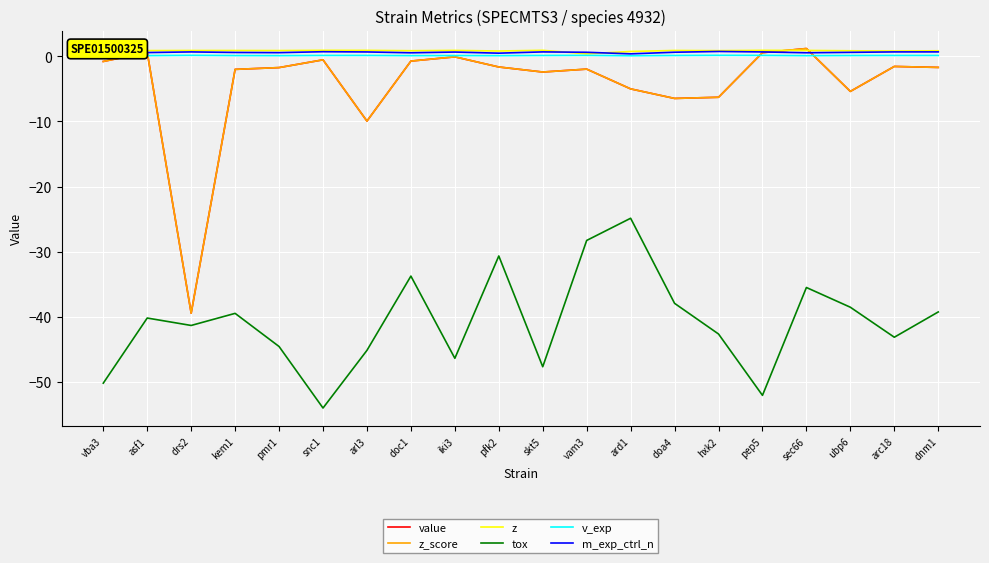

The m_exp_ctrl_n series shows 0.4 at pep5. True or false?

False